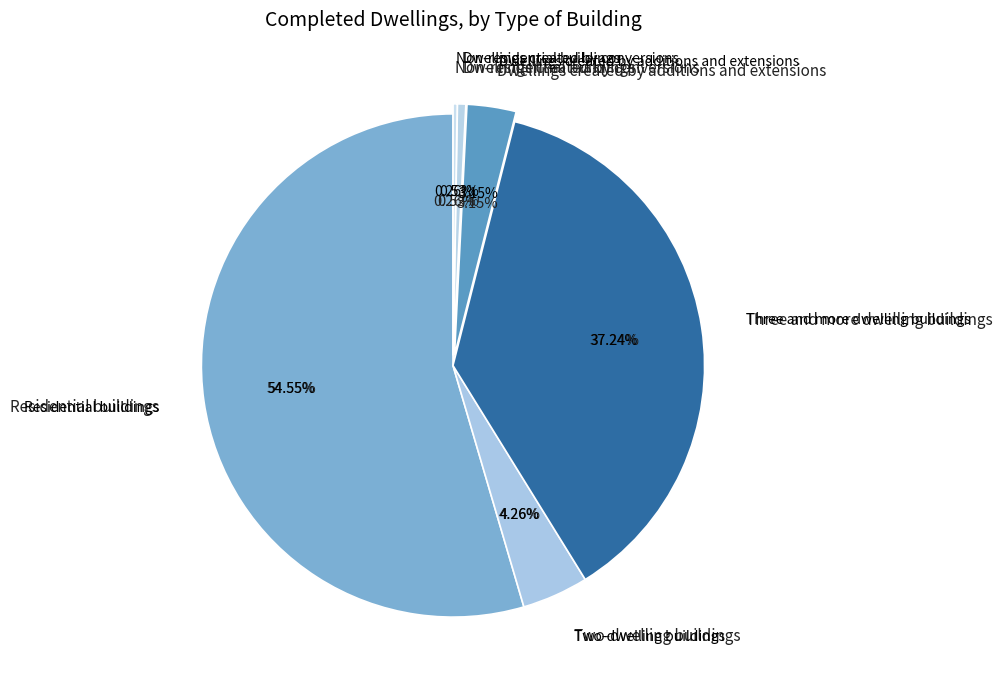

To the nearest percent, what percentage of the pie is Dwellings created by additions and extensions?

3%